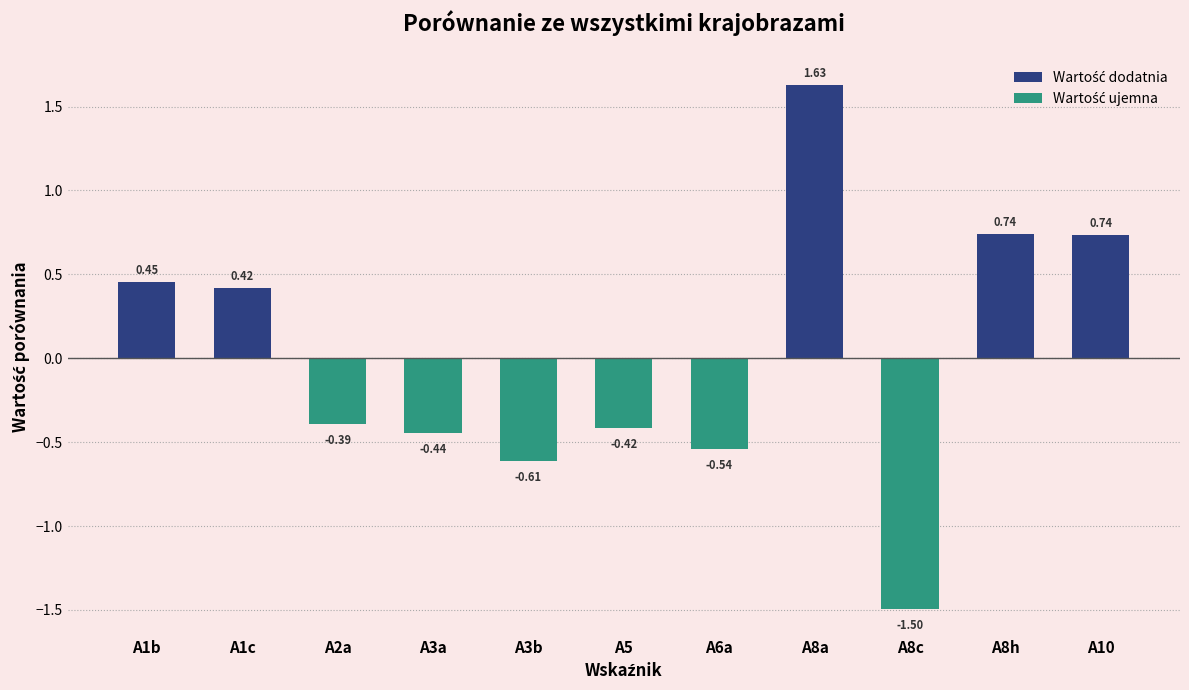

How many negative values are there?

6